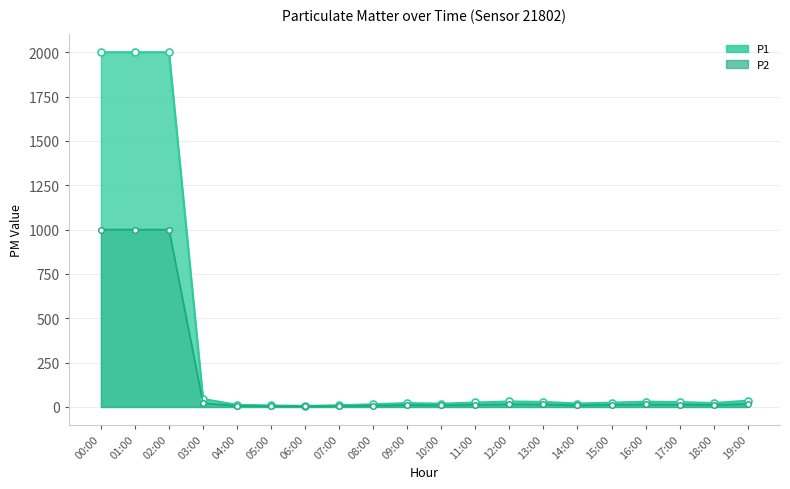

True or false: P1 and P2 cross at least once.

False